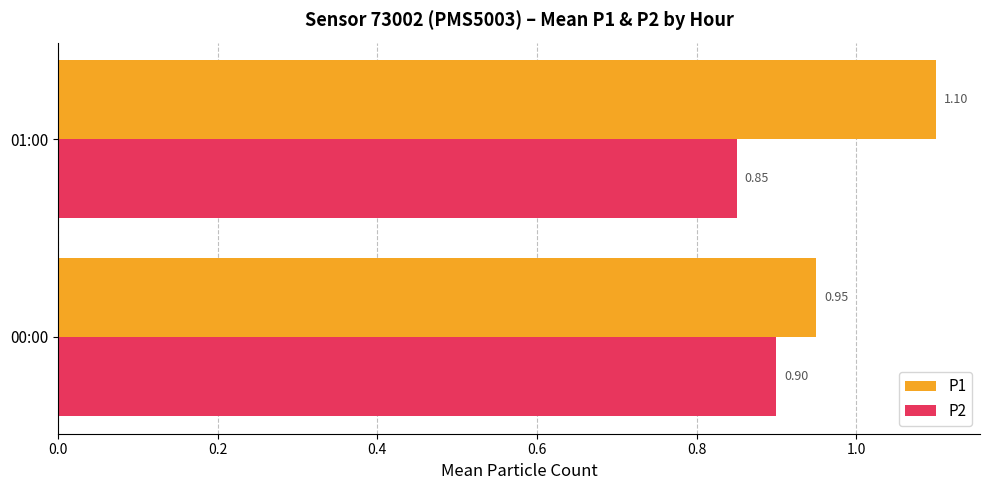

Between 00:00 and 01:00, which series saw the biggest shift?

P1